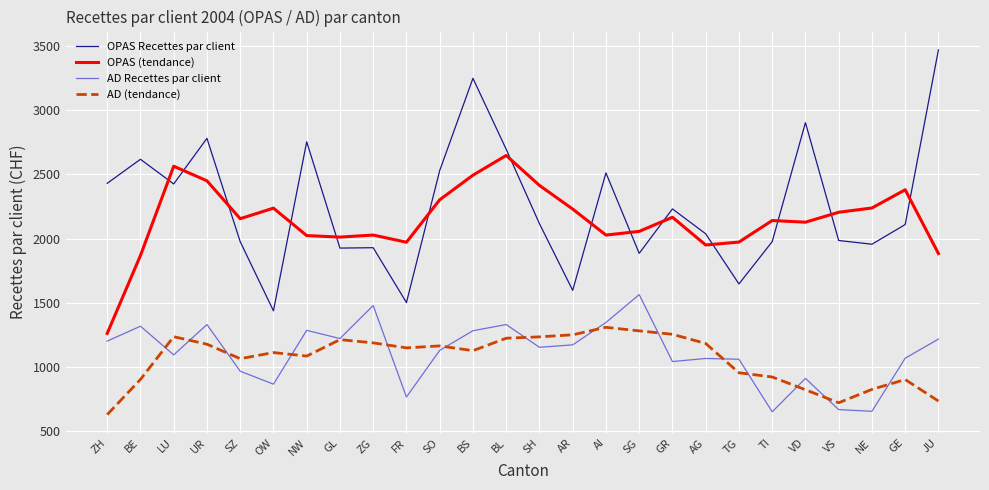

Rank the series at NW from highest to lowest value.

OPAS Recettes par client, OPAS (tendance), AD Recettes par client, AD (tendance)